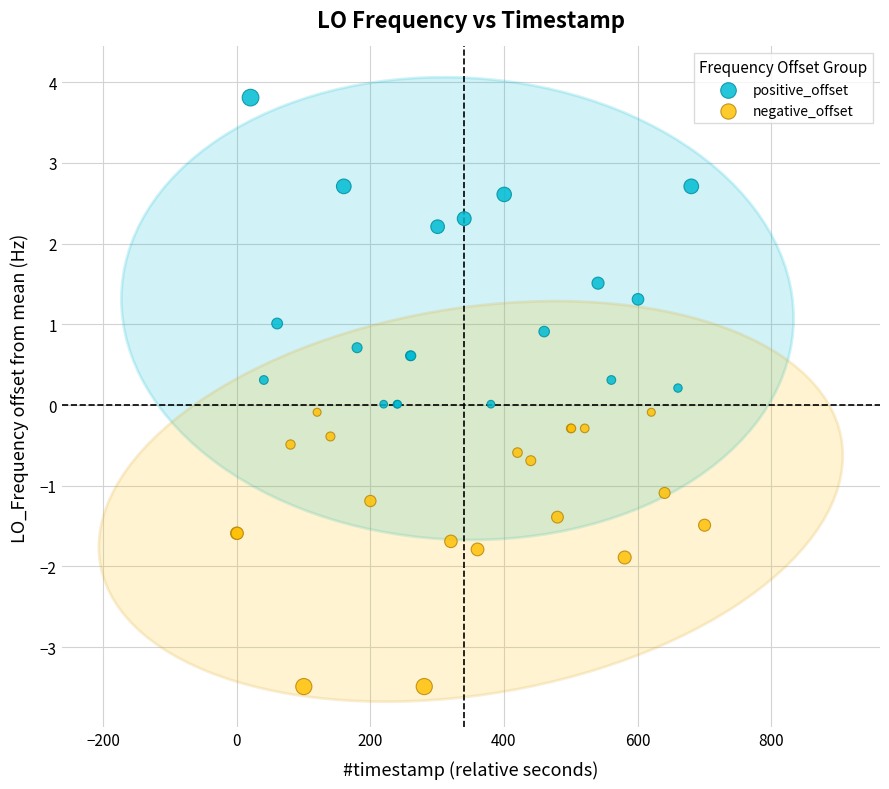

Which series reaches the maximum Y coordinate?

positive_offset